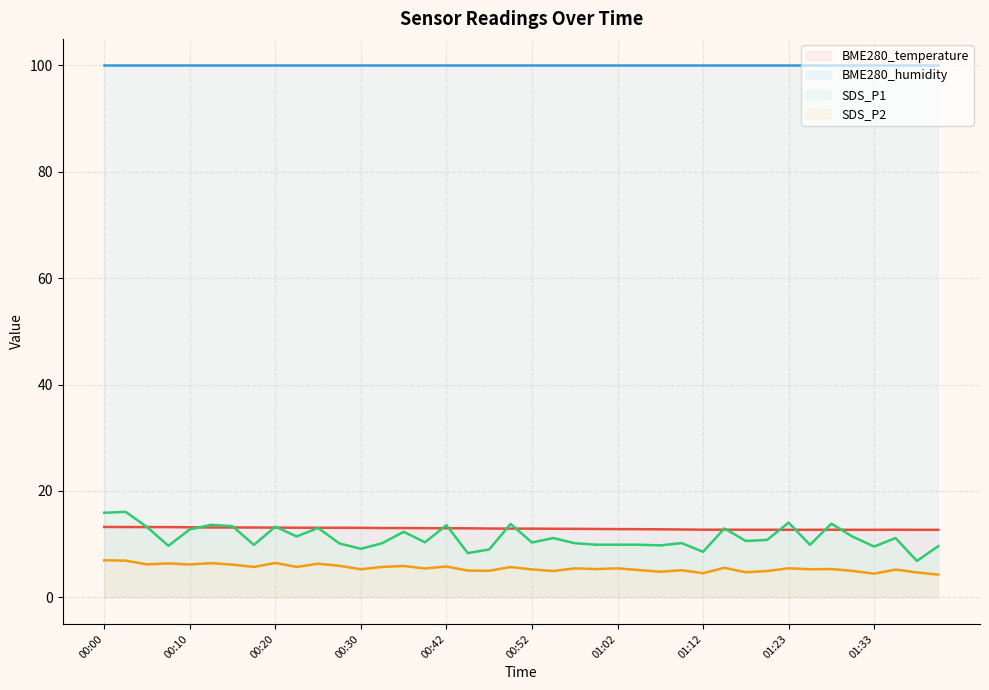

Count the number of categories in the chart.

40